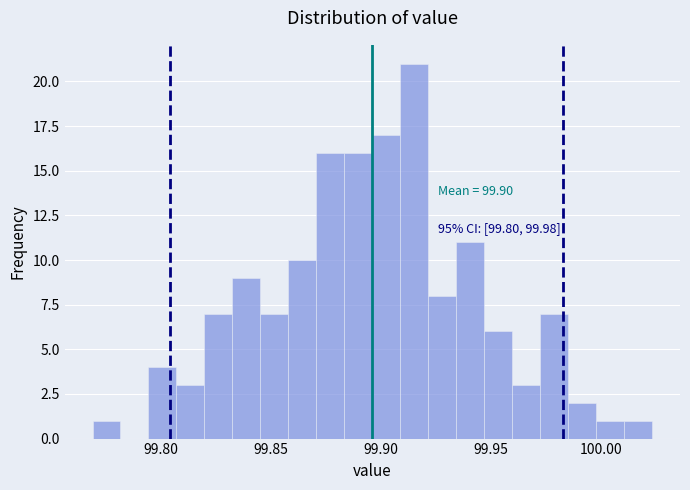

Around what value on the x-axis is the tallest bar? Give the approximate position of its centre, as read against the axis.

99.915